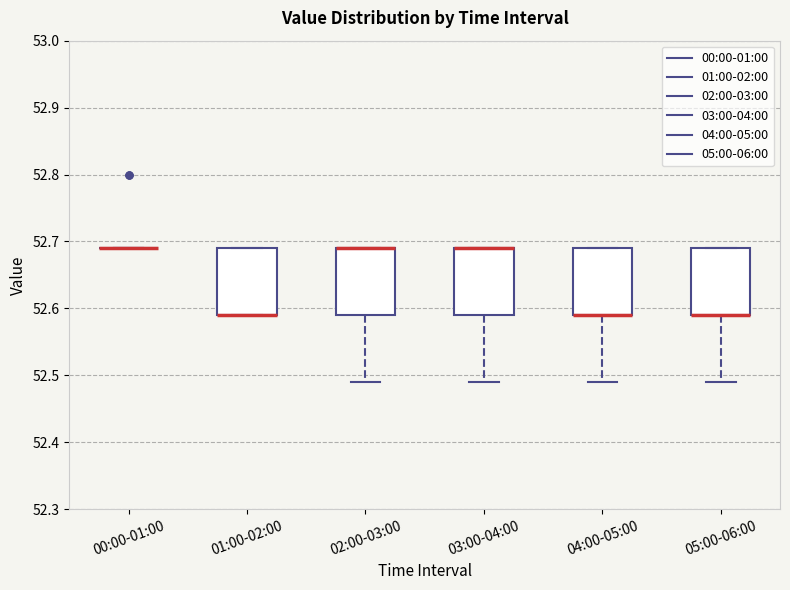

Reading left to right, transcribe this box plot: for each box, give where its median line is, the range the box spans, and where its two whiskers end, as read against the y-axis. The values are not printed on the chart, so give them approximately, as read against the axis.

00:00-01:00: box collapsed to a line at 52.69, whiskers 52.69 to 52.69
01:00-02:00: median 52.59 (drawn on the box's lower edge), box 52.59 to 52.69, whiskers 52.59 to 52.69
02:00-03:00: median 52.69 (drawn on the box's upper edge), box 52.59 to 52.69, whiskers 52.49 to 52.69
03:00-04:00: median 52.69 (drawn on the box's upper edge), box 52.59 to 52.69, whiskers 52.49 to 52.69
04:00-05:00: median 52.59 (drawn on the box's lower edge), box 52.59 to 52.69, whiskers 52.49 to 52.69
05:00-06:00: median 52.59 (drawn on the box's lower edge), box 52.59 to 52.69, whiskers 52.49 to 52.69